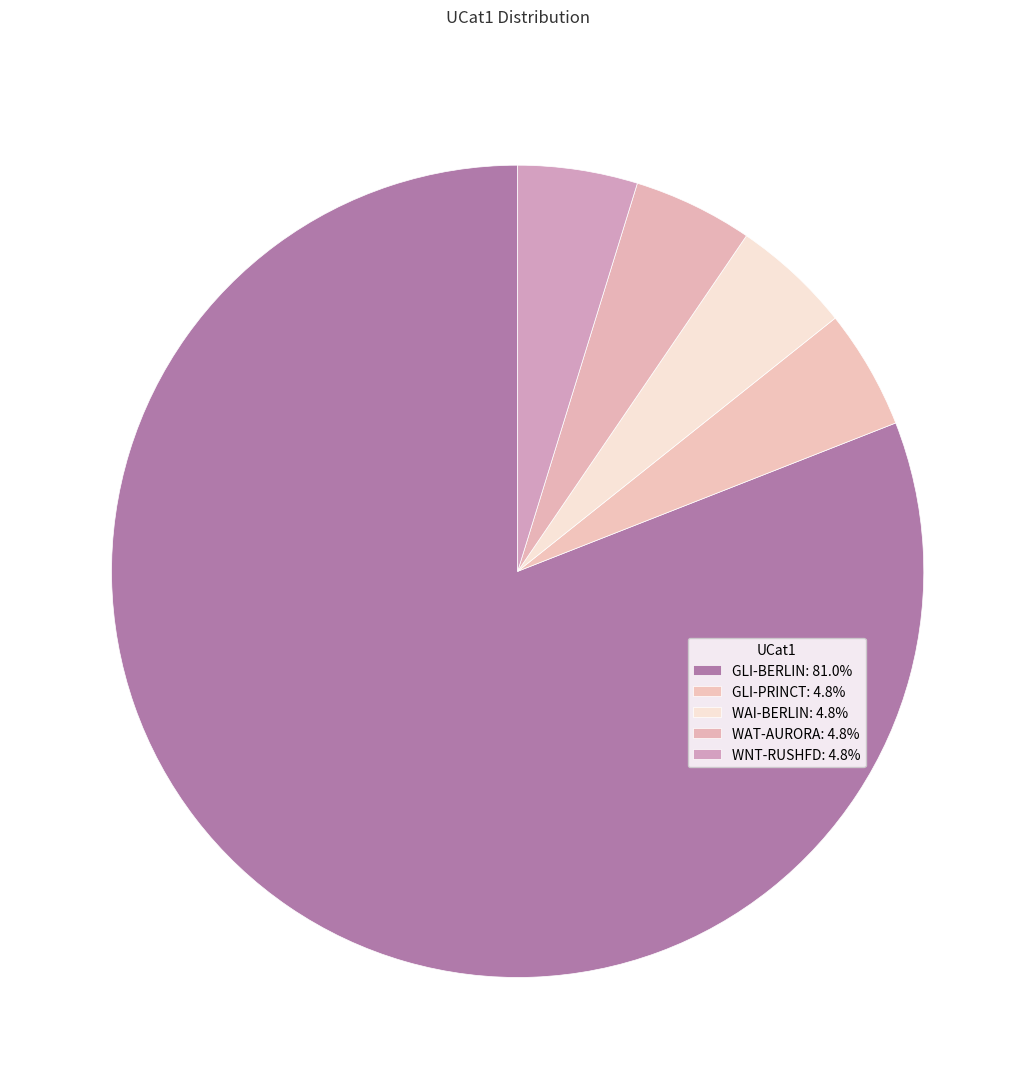

What is the majority slice?

GLI-BERLIN